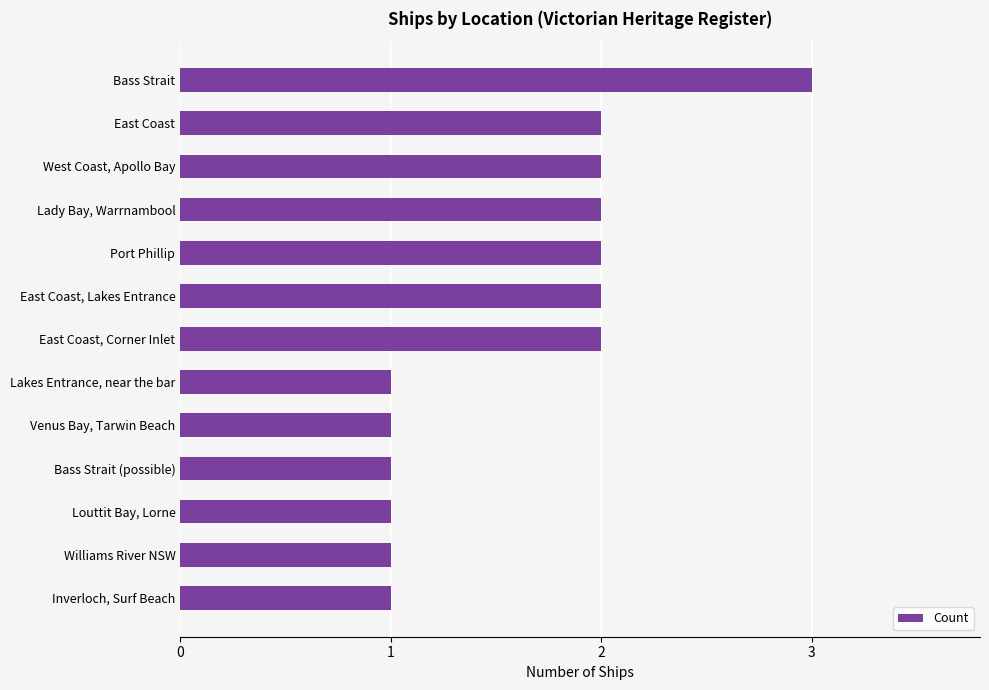

What is the ratio of the value at Lakes Entrance, near the bar to the value at Inverloch, Surf Beach?

1.0